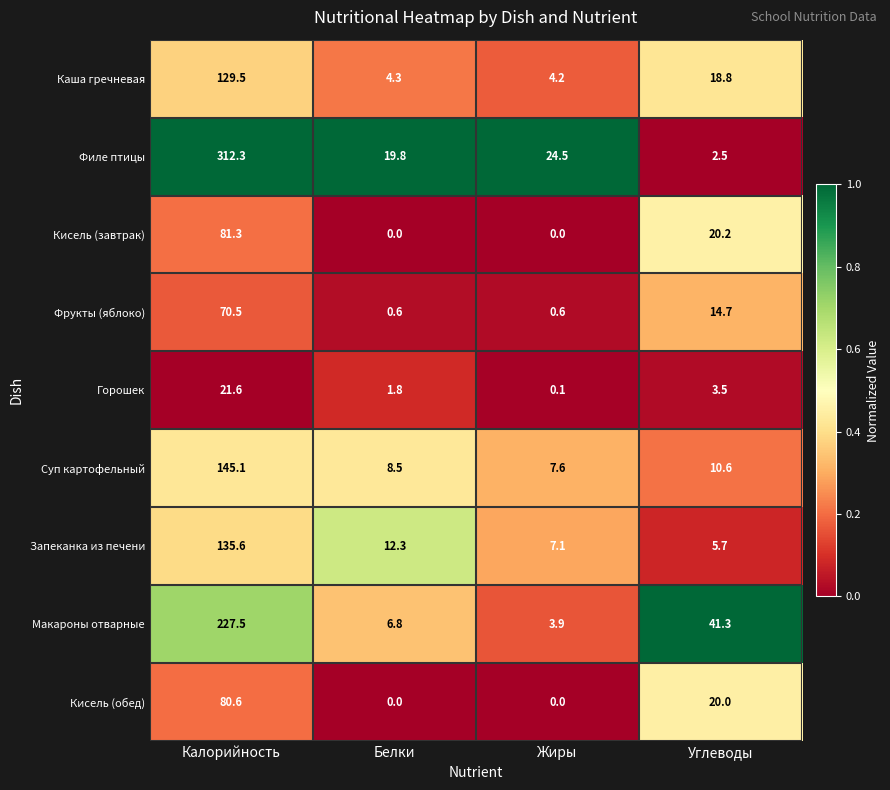

At how many categories does at least one series exceed 0?

4